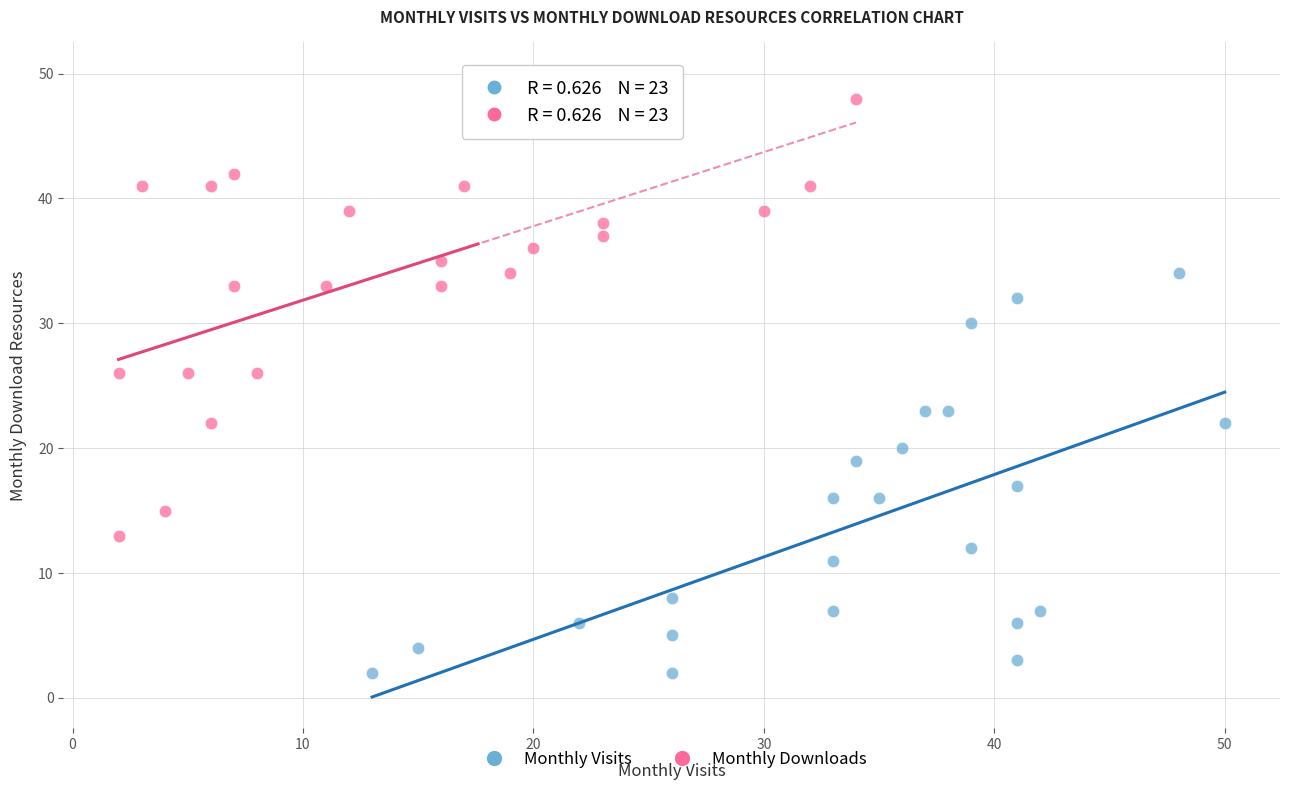

Which series contains the highest Y value?

Monthly Downloads